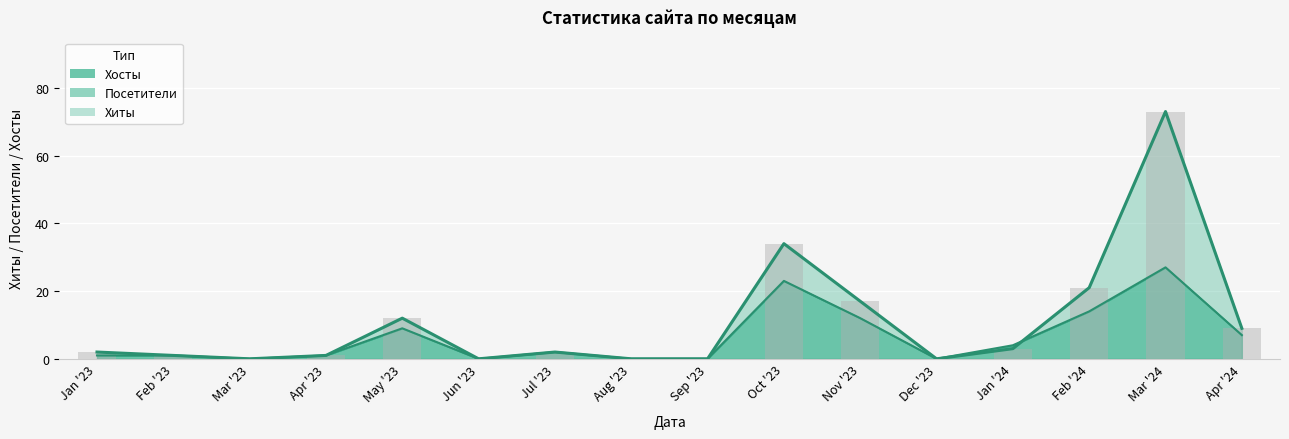

What is the label of the 9th bar from the left?

Sep '23